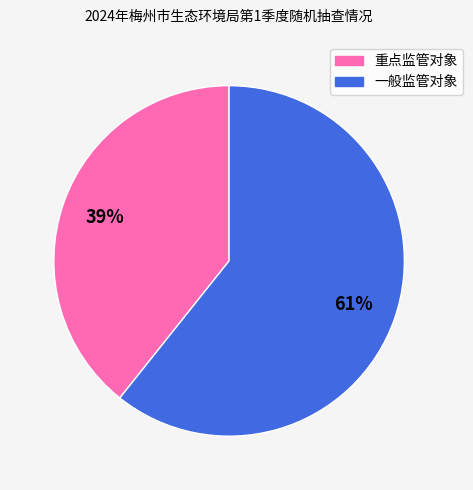

Which has a higher value, 一般监管对象 or 重点监管对象?

一般监管对象